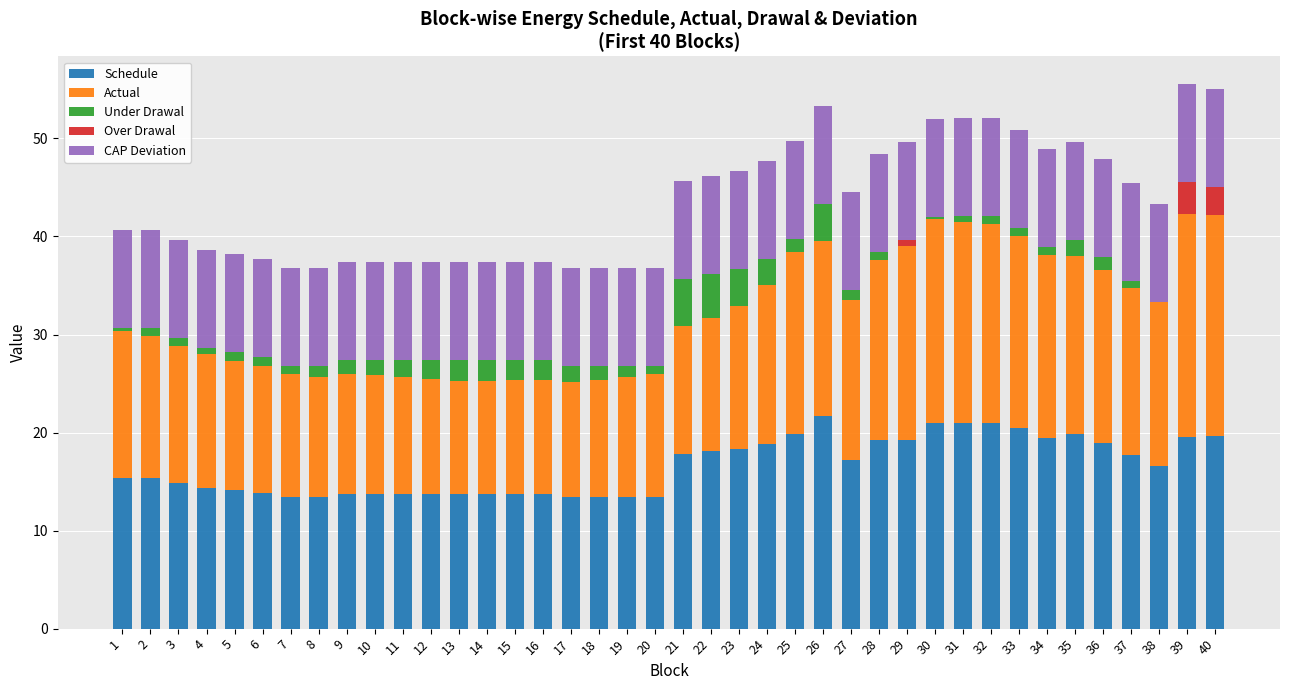

What is the sum of all Schedule values?

663.2